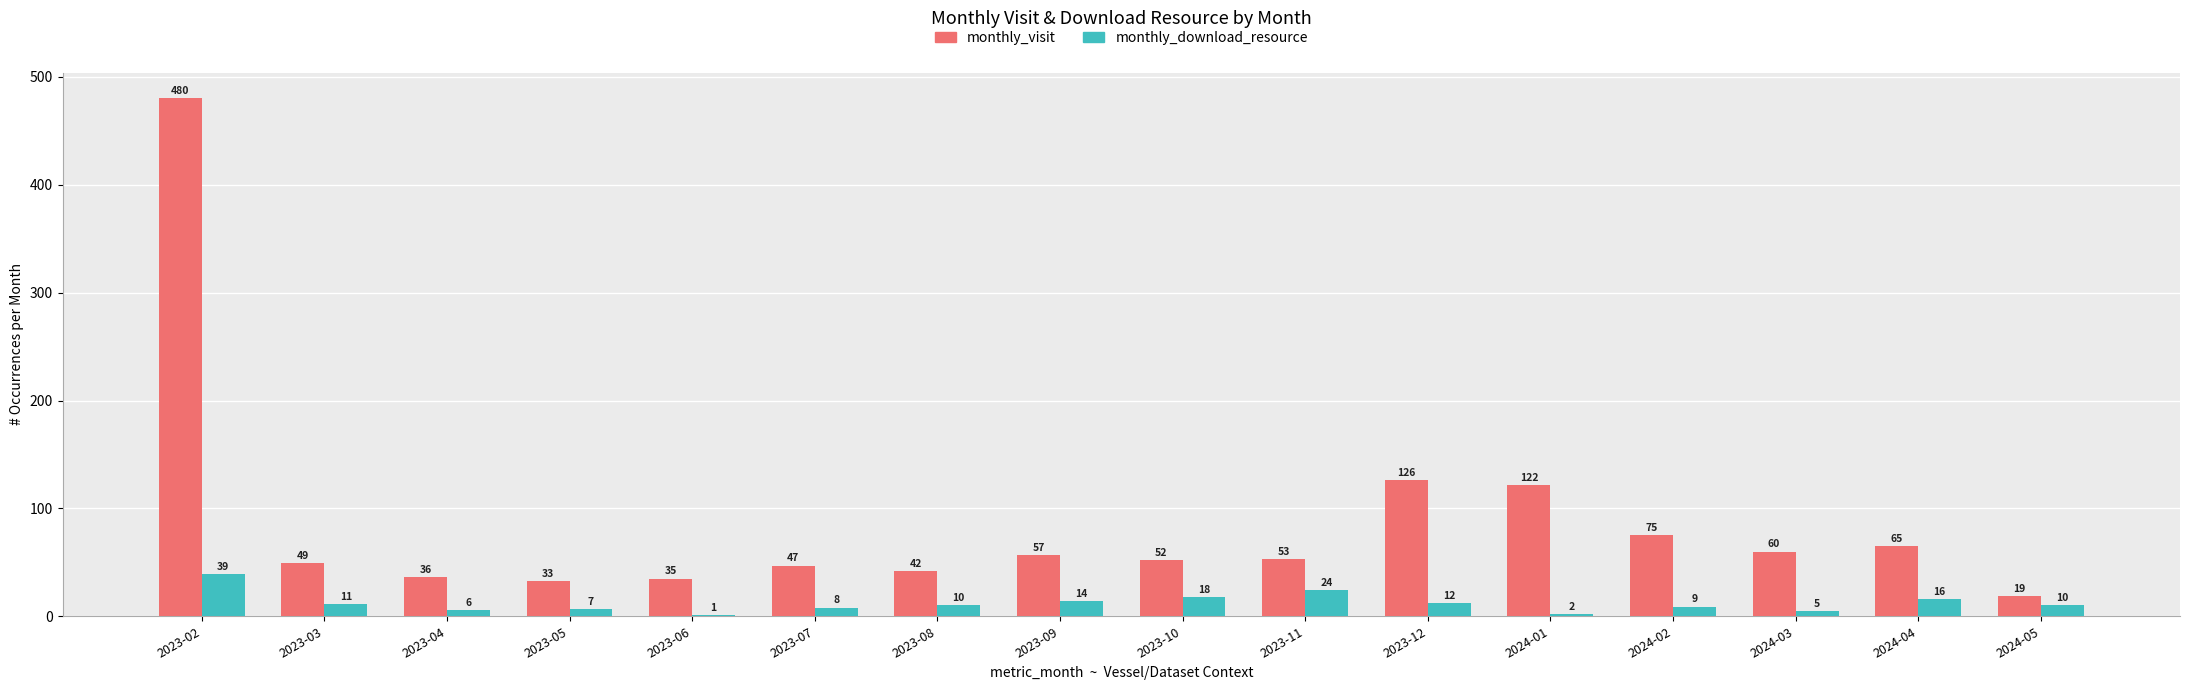

How many groups of bars are there?

16